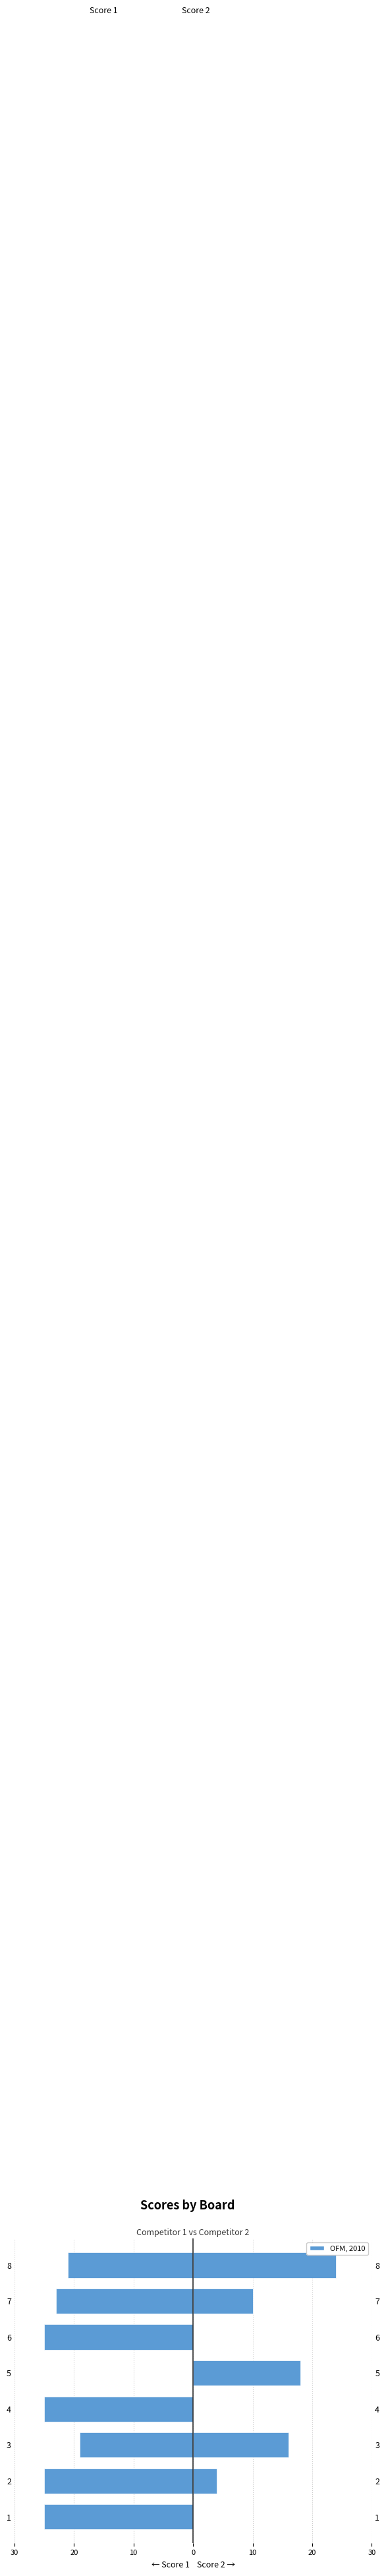

Are the bars grouped side by side (vs. stacked)?

Yes